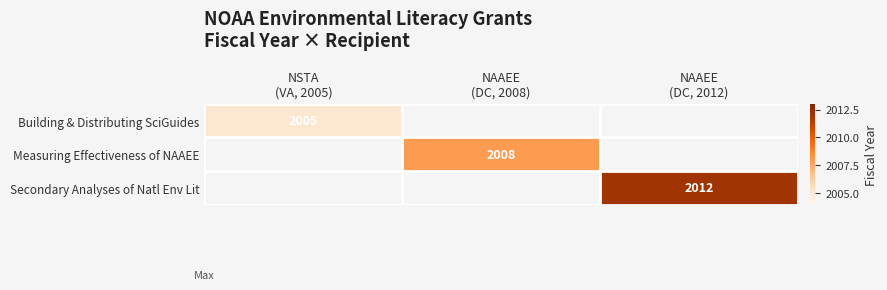

Which label corresponds to the smallest value in the chart?

NSTA
(VA, 2005)